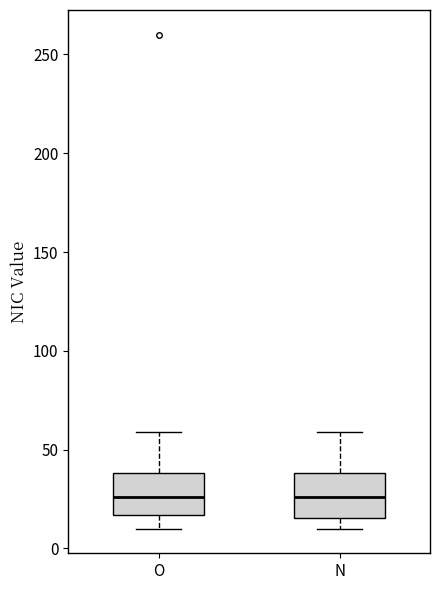

Reading left to right, read every box against the y-axis: the position of its median line, the range the box covers, and the ends of its whiskers. The values are not printed on the chart, so give them approximately, as read against the axis.

O: median 25, box 15 to 40, whiskers 10 to 60
N: median 25, box 15 to 40, whiskers 10 to 60